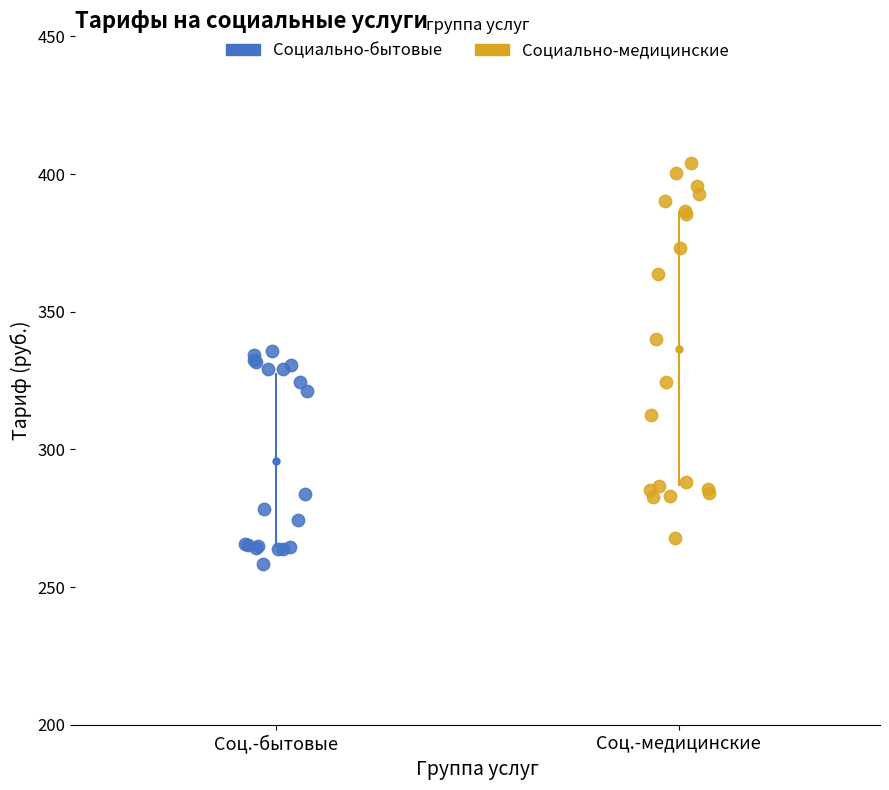

Which series reaches the maximum Y coordinate?

Социально-медицинские